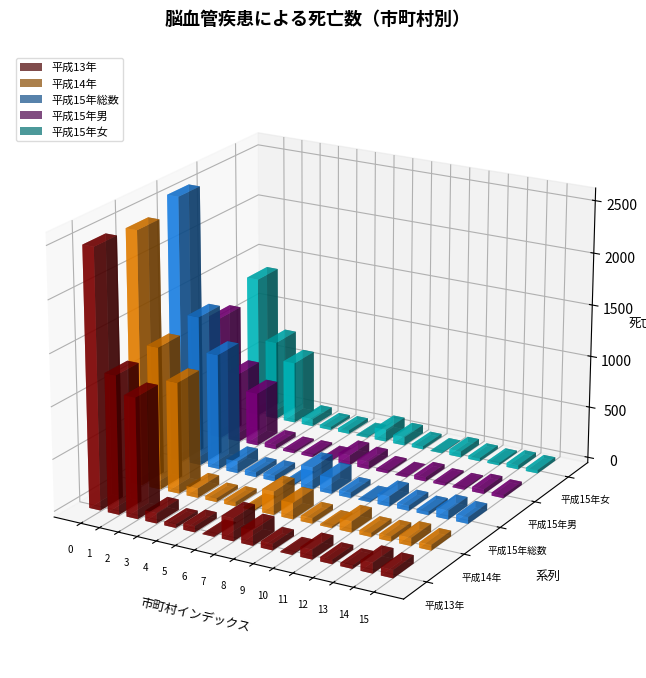

Which series changed the most between 田辺保健所 and 京田辺市?

平成15年総数